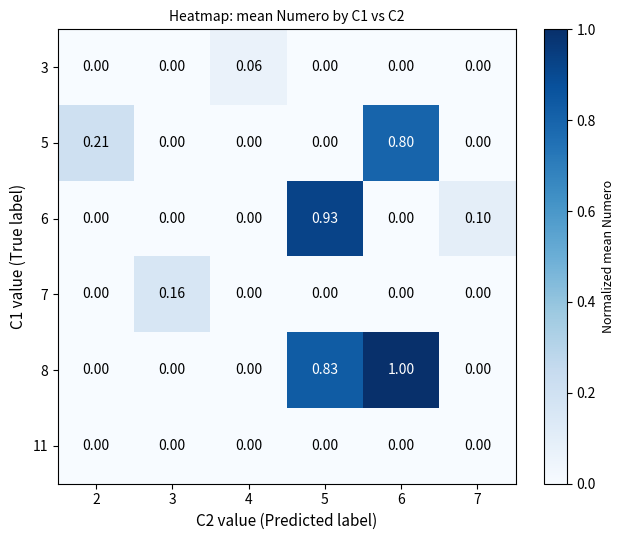

Which series has the largest range (max minus min)?

8